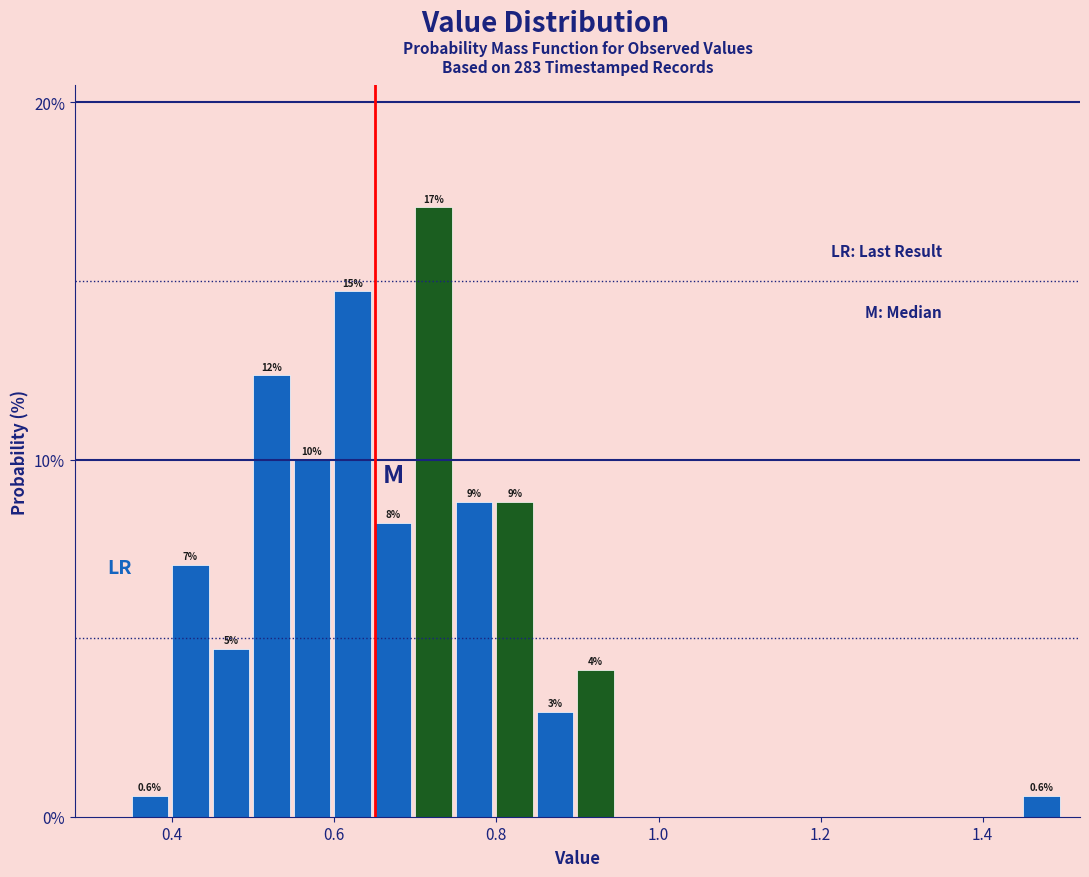

Around what value on the x-axis is the tallest bar? Give the approximate position of its centre, as read against the axis.

0.72